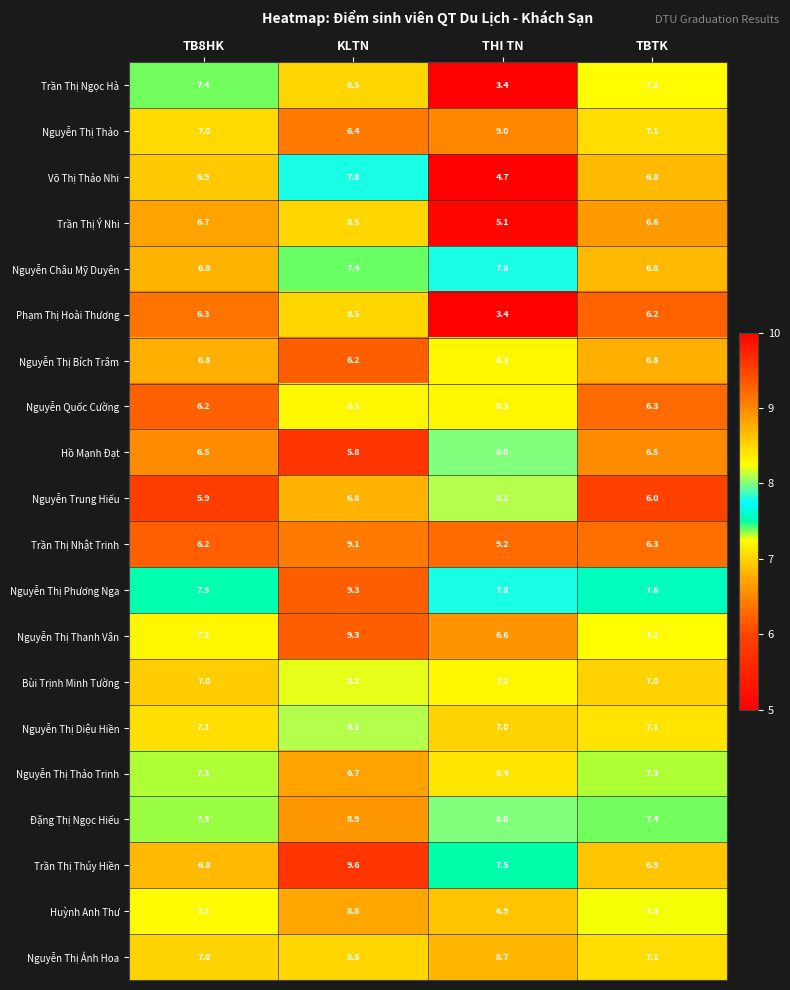

Between KLTN and TBTK, which series saw the biggest shift?

Trần Thị Nhật Trinh